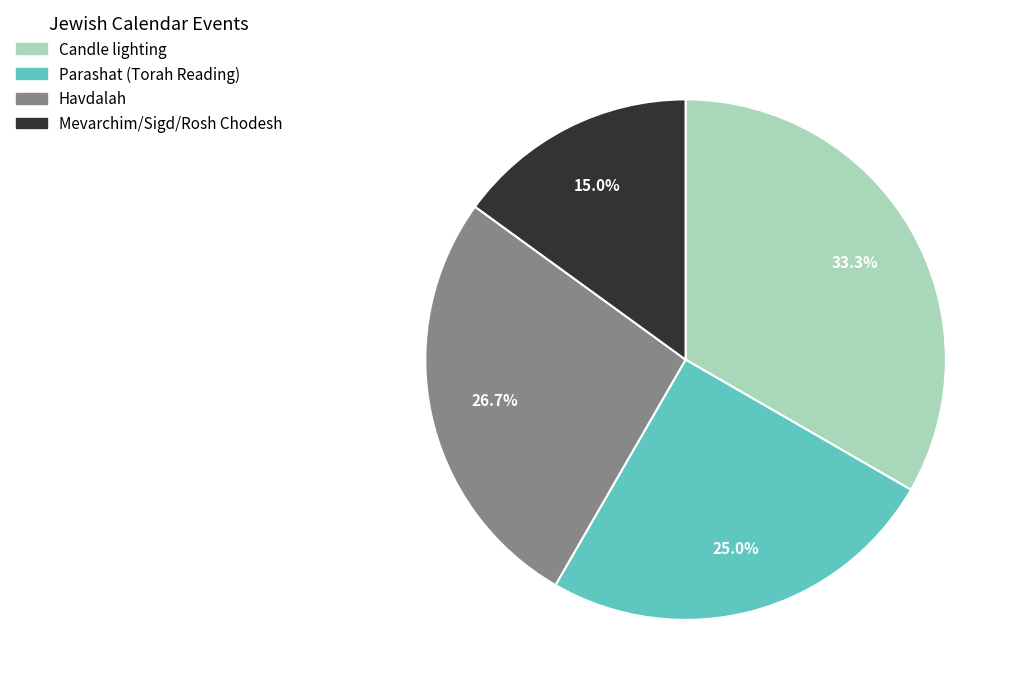

Is there any slice that represents more than half of the pie?

No